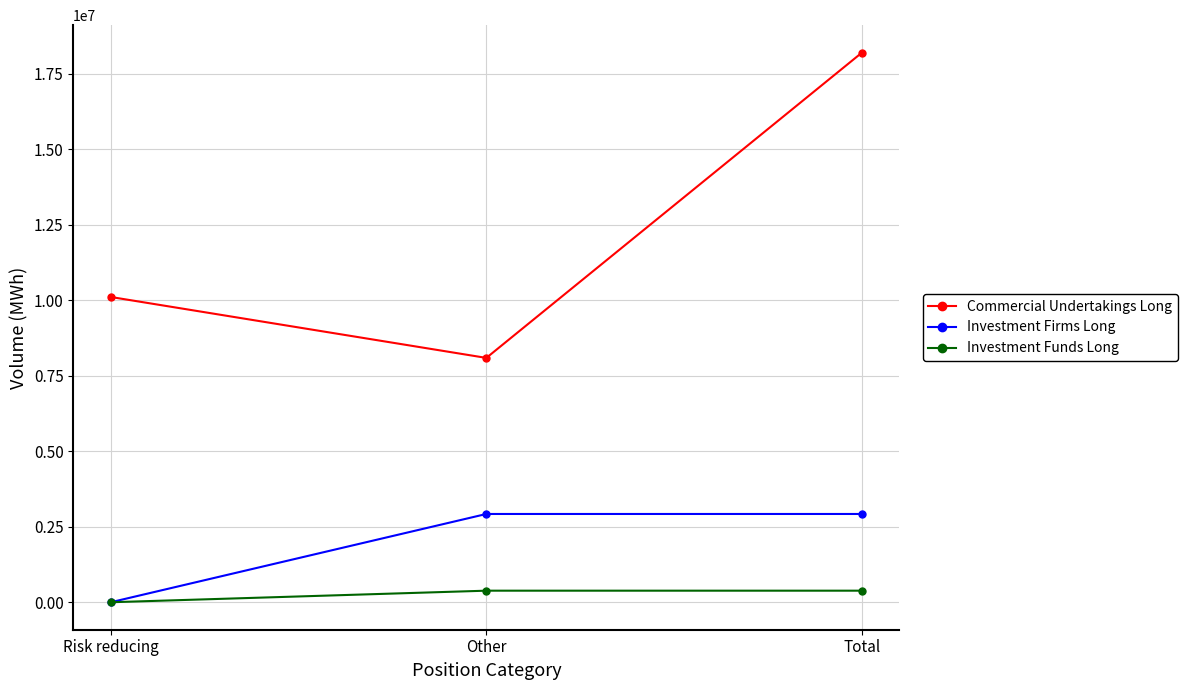

The Investment Funds Long series shows 382974 at Total. True or false?

True